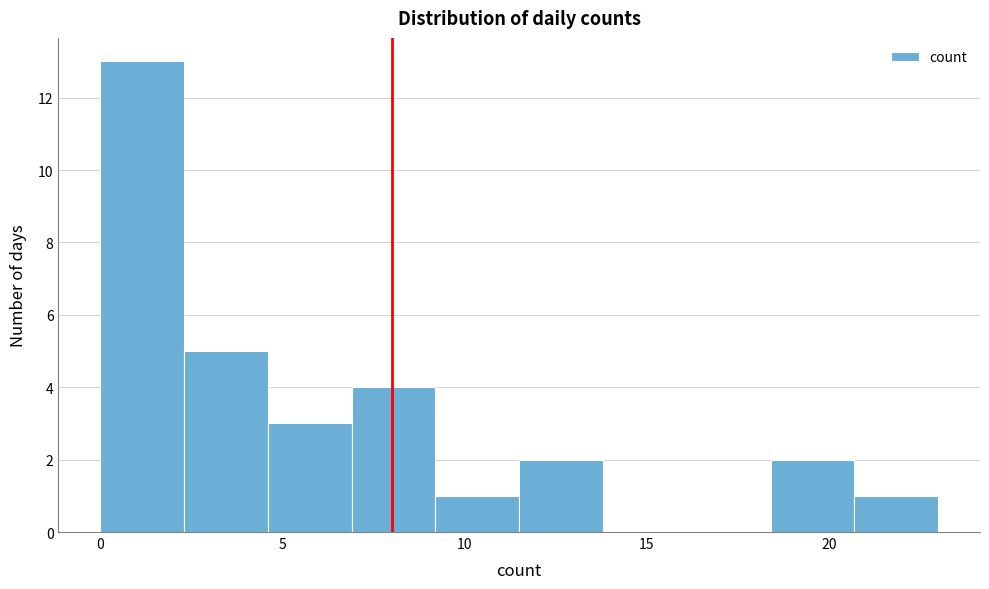

Reading left to right, list every bar in this chart as the range it spans on the x-axis followed by its height. Neither the bar edges nor the heights are printed on the chart, so give them approximately, as read against the axes.

0.0 to 2.3: 13
2.3 to 4.6: 5
4.6 to 6.9: 3
6.9 to 9.2: 4
9.2 to 11.5: 1
11.5 to 13.8: 2
13.8 to 16.1: 0
16.1 to 18.4: 0
18.4 to 20.7: 2
20.7 to 23.0: 1